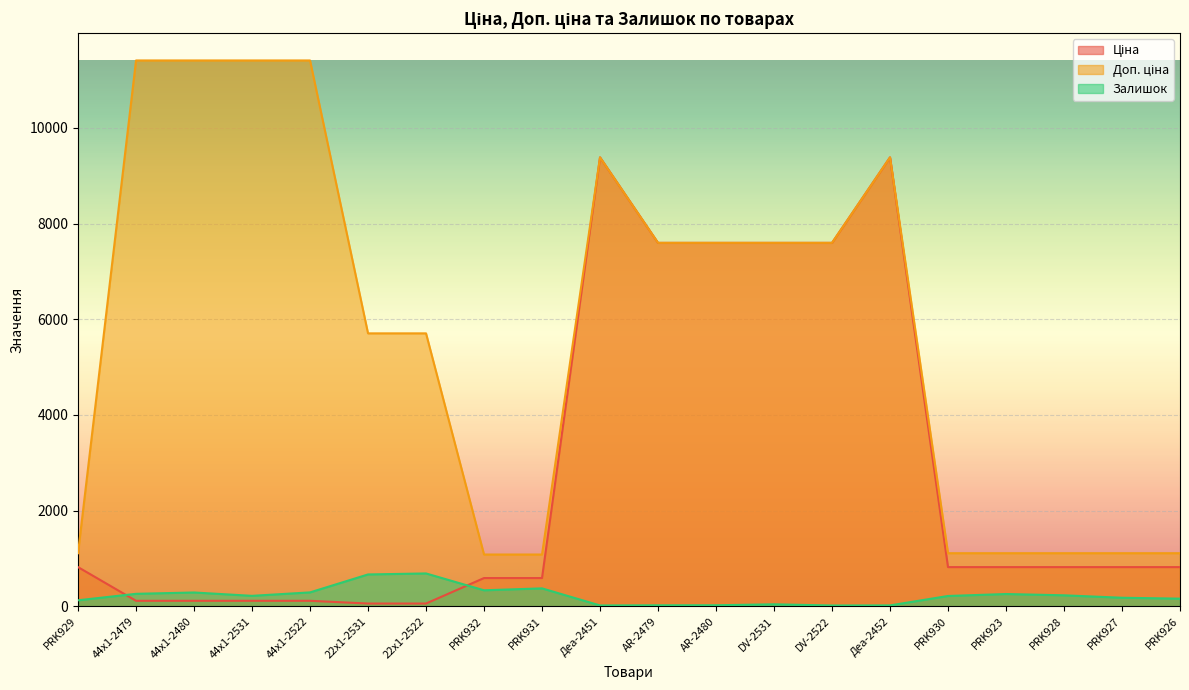

True or false: Залишок has more than 0 interior local peaks.

True